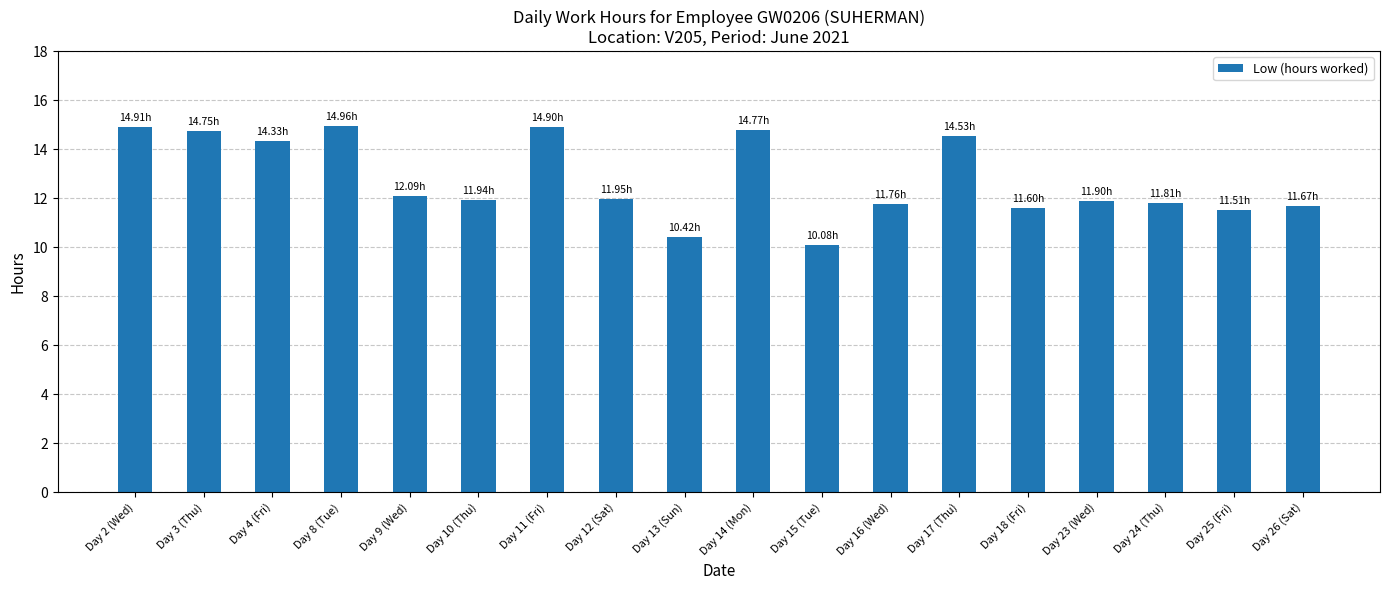

How many data points are above 11?

16